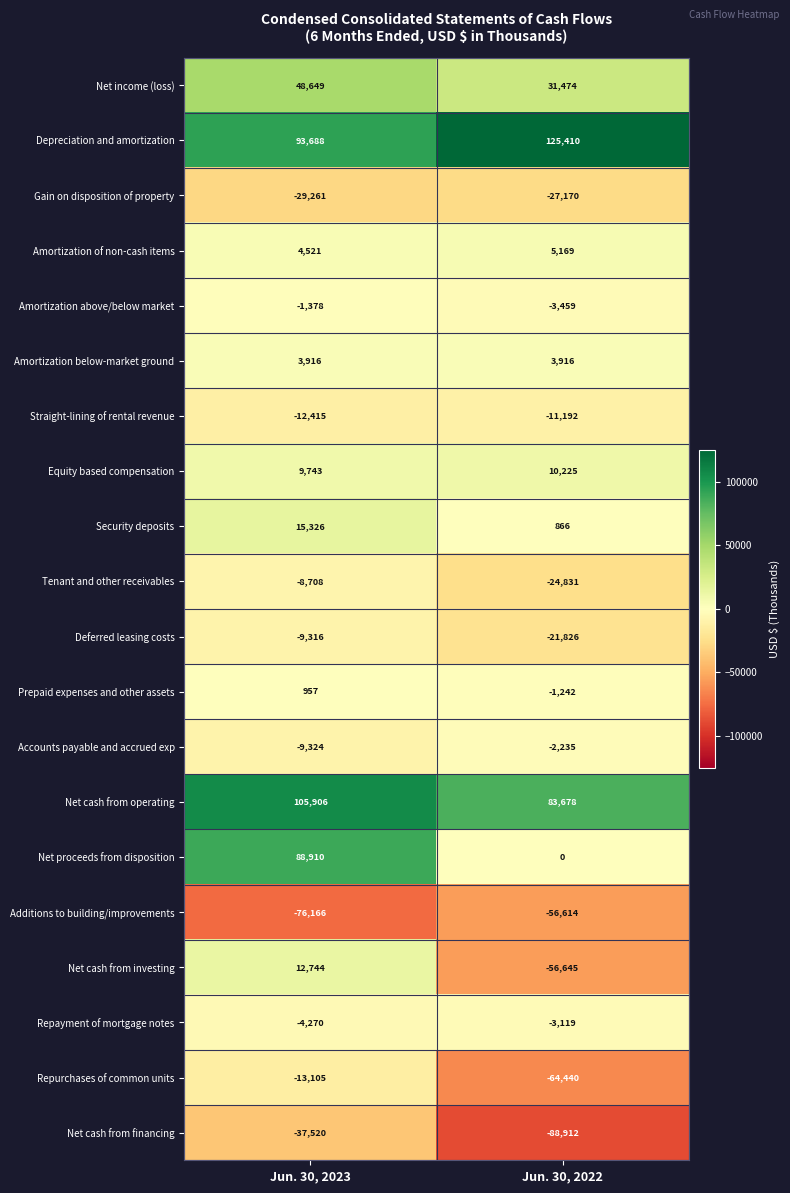

Which category has the highest value across all series?

Jun. 30, 2022